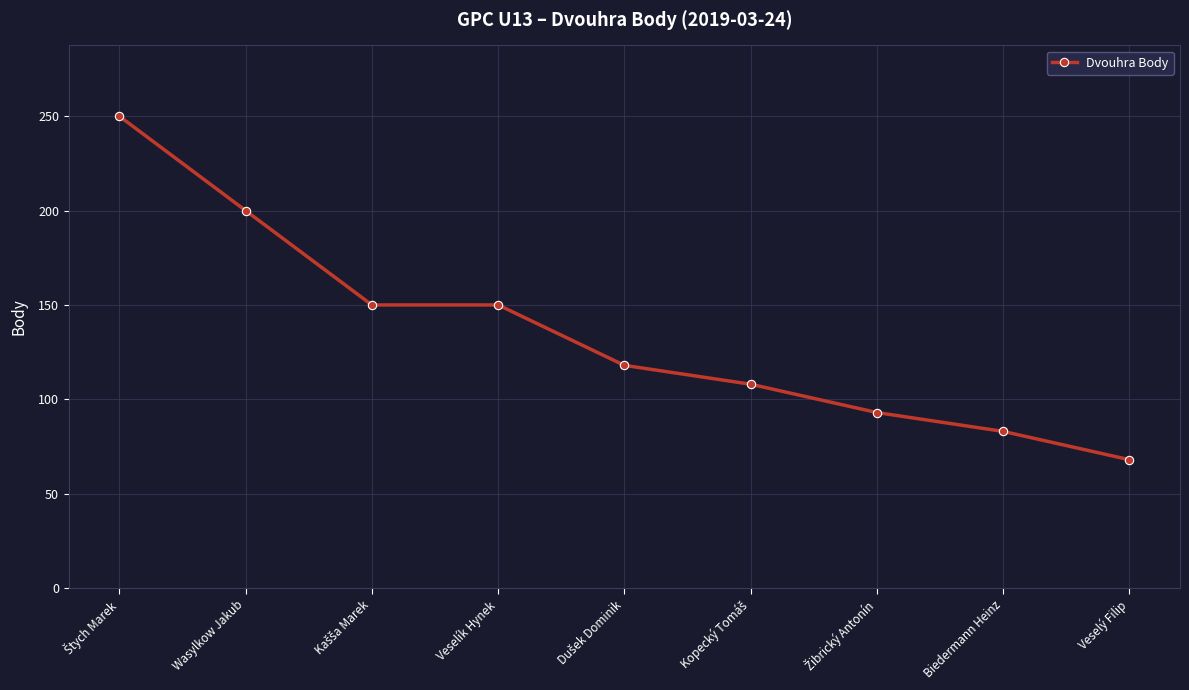

What is the average value?

136